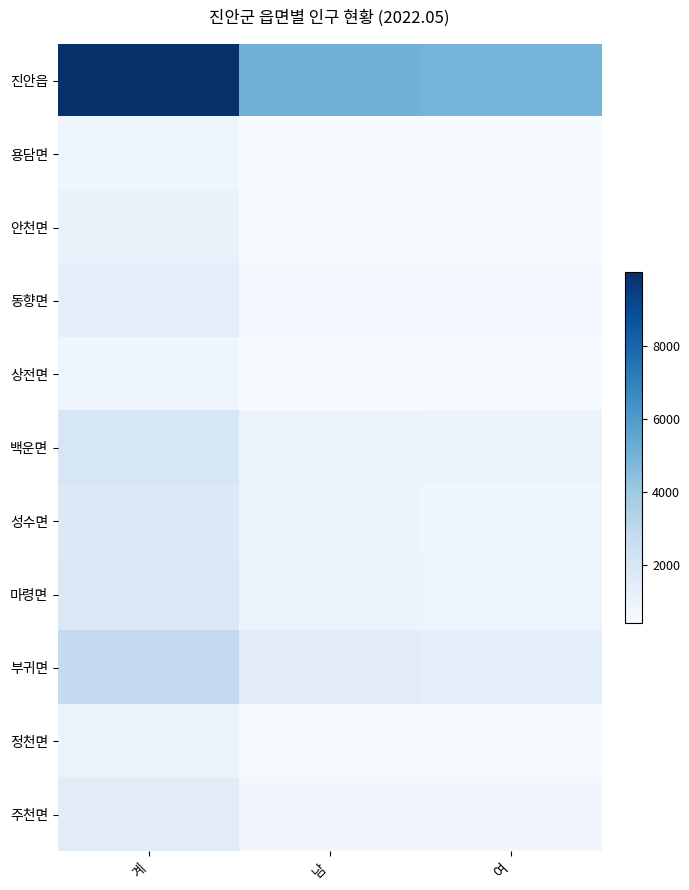

What is the total value across all series at 여?

12281